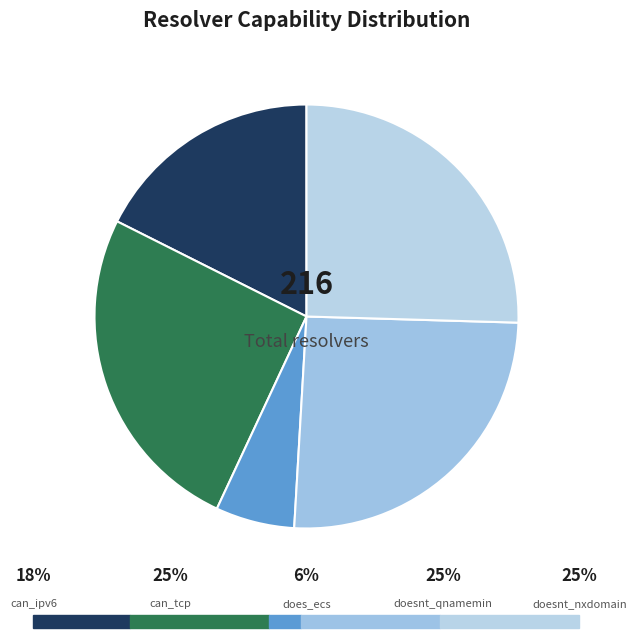

How many slices are in this pie chart?

5